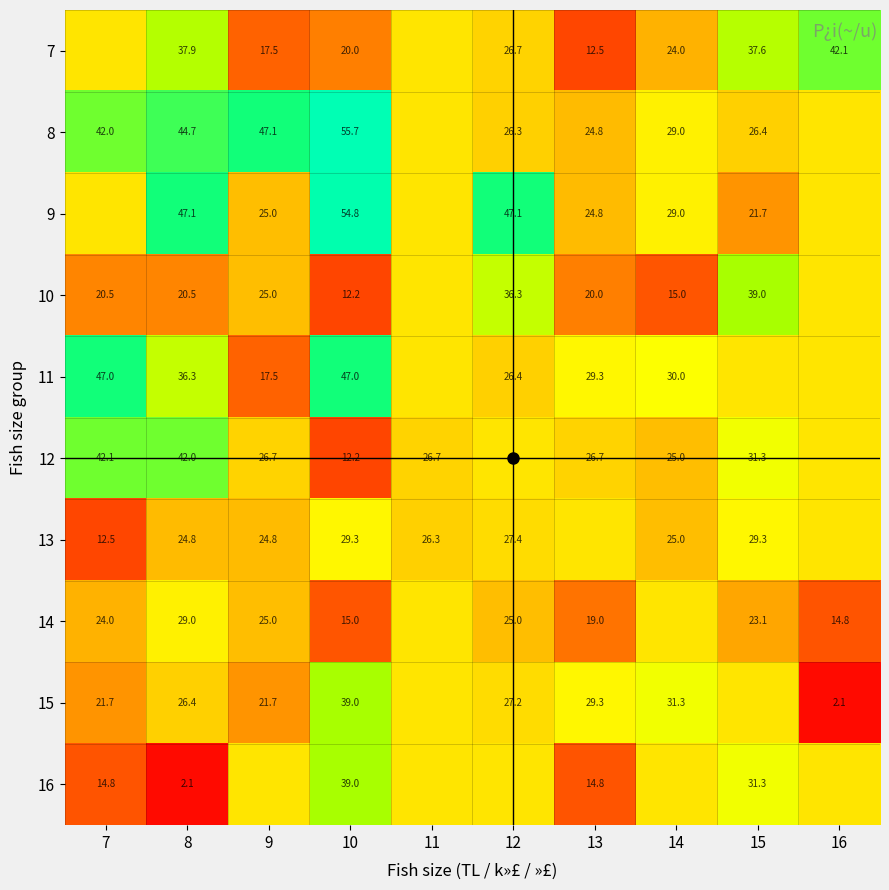

At which category does the chart reach its minimum across all series?

16